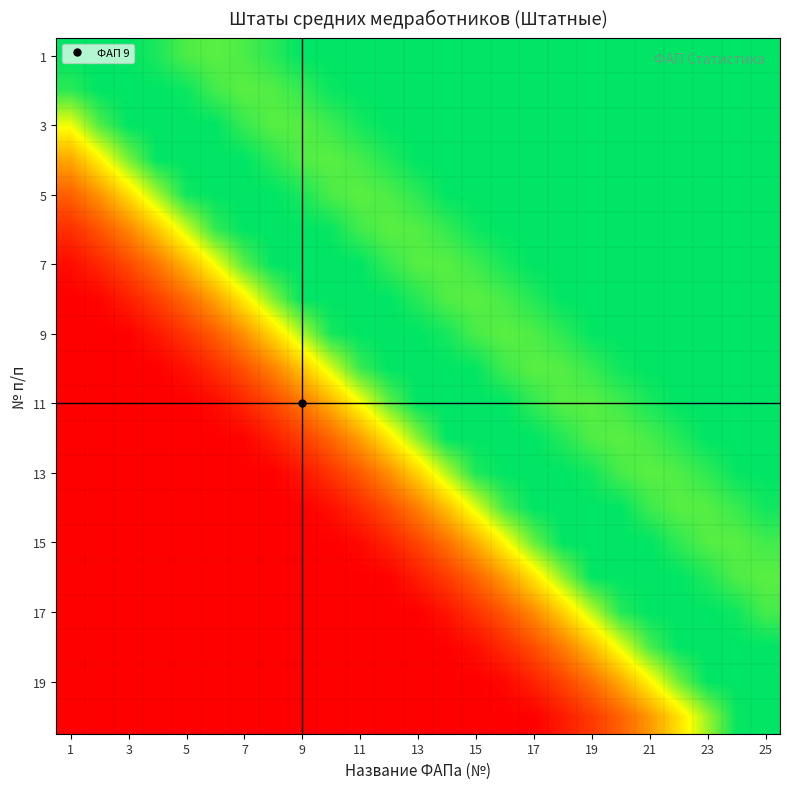

How many distinct data groups are displayed?

20